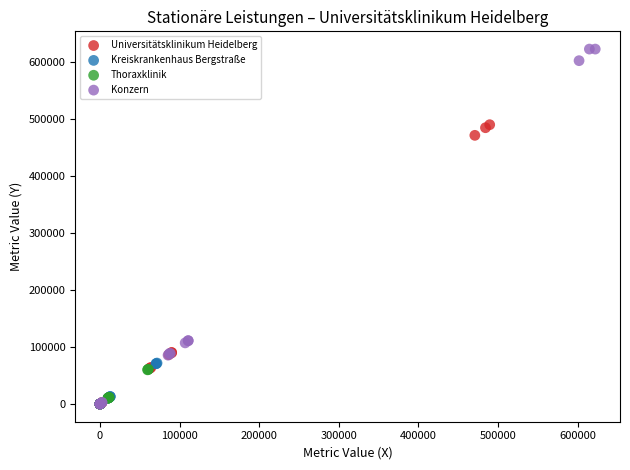

Which series has the widest spread of Y values?

Konzern